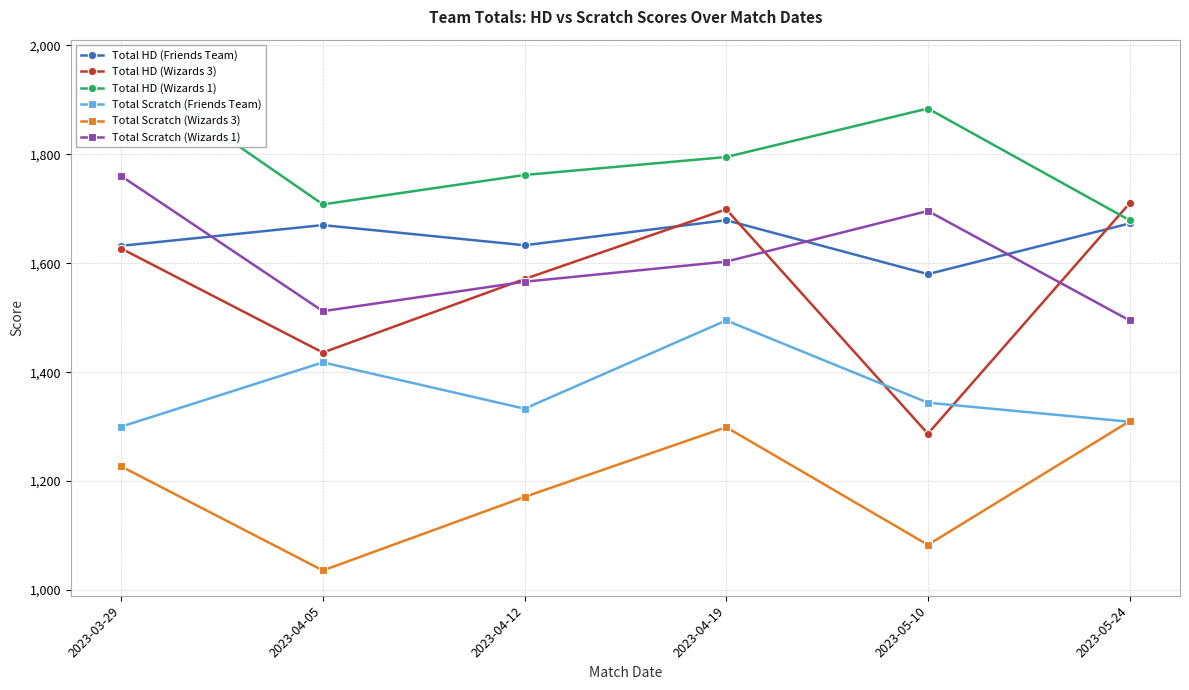

Which series has the largest total across all categories?

Total HD (Wizards 1)